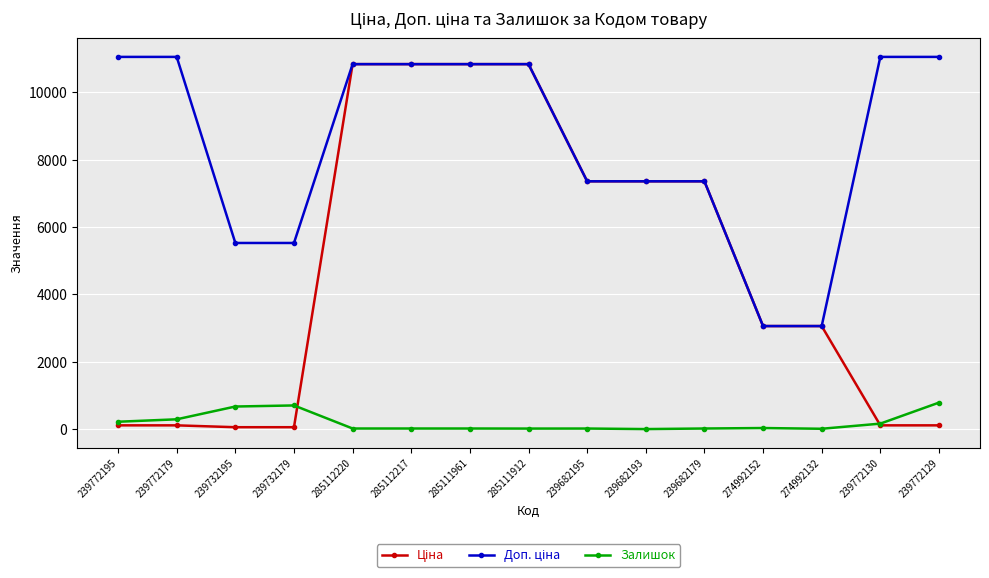

The value of Залишок at 239732195 is 1159.0. True or false?

False